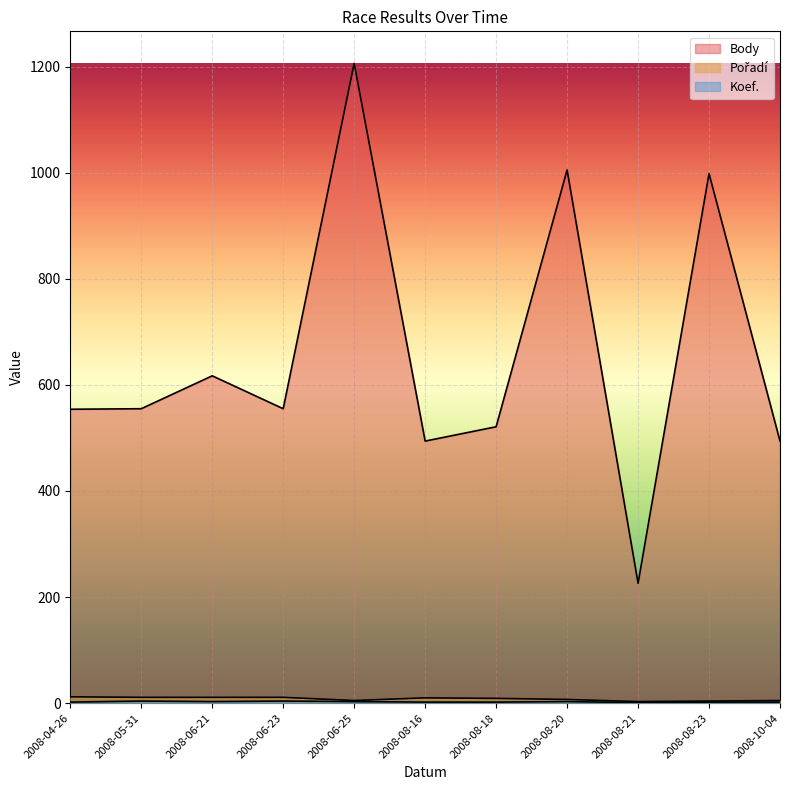

What is the difference between the second highest and second lowest values in the Body series?

511